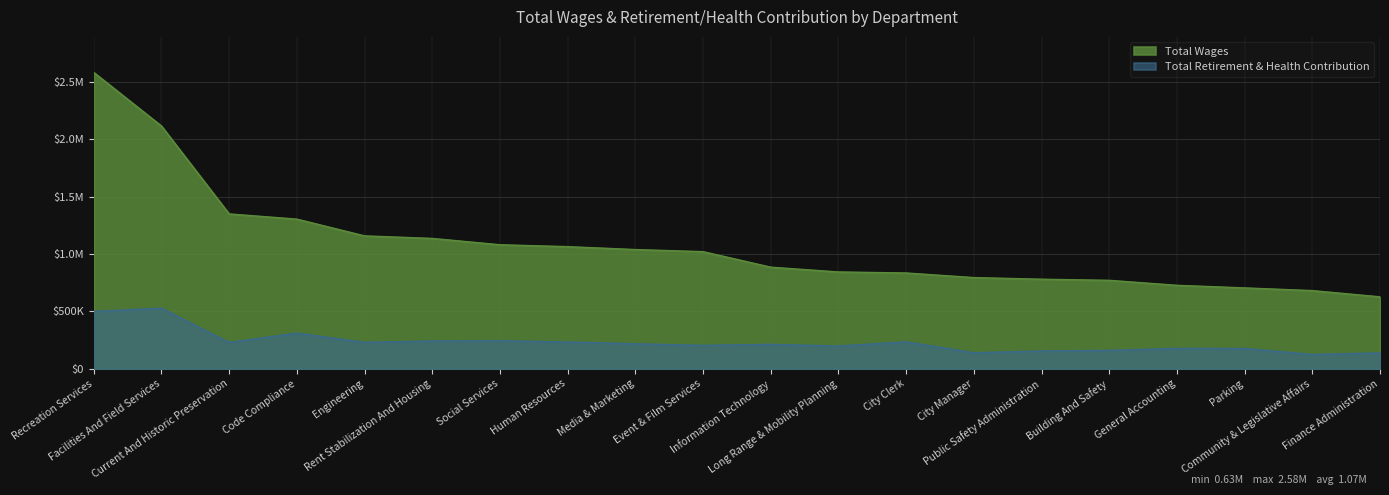

How many series are shown in this chart?

2